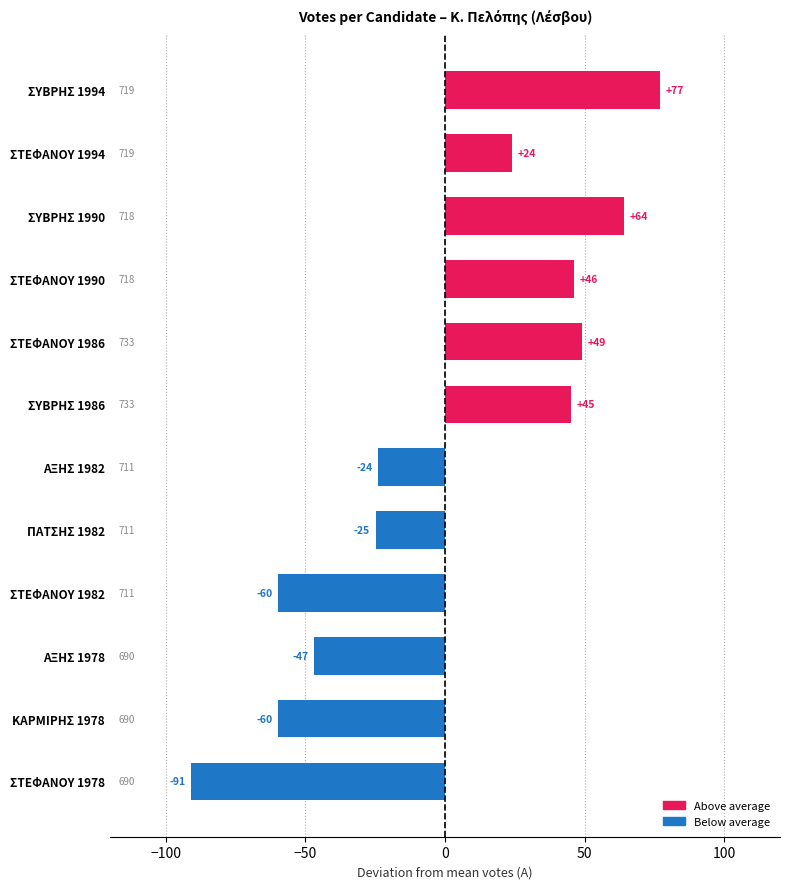

The value at ΚΑΡΜΙΡΗΣ 1978 is -59.8. True or false?

True